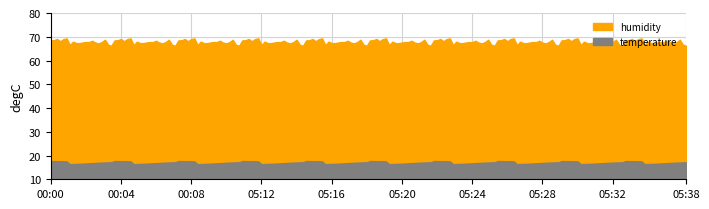

The temperature series shows 25.2 at 05:28. True or false?

False